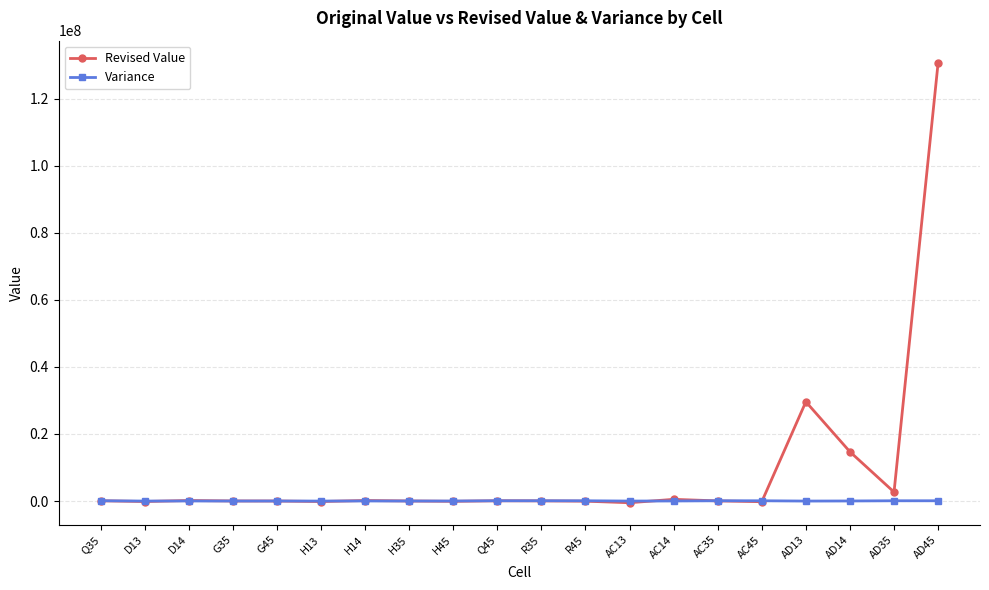

The value of Variance at D14 is 13356. True or false?

True